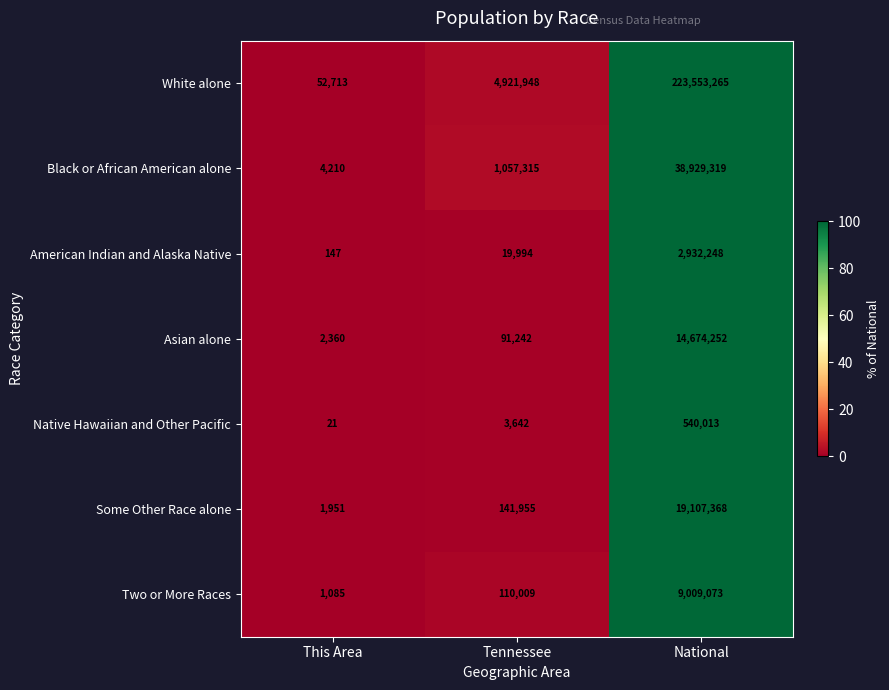

True or false: Native Hawaiian and Other Pacific has a value of 3642 at Tennessee.

True